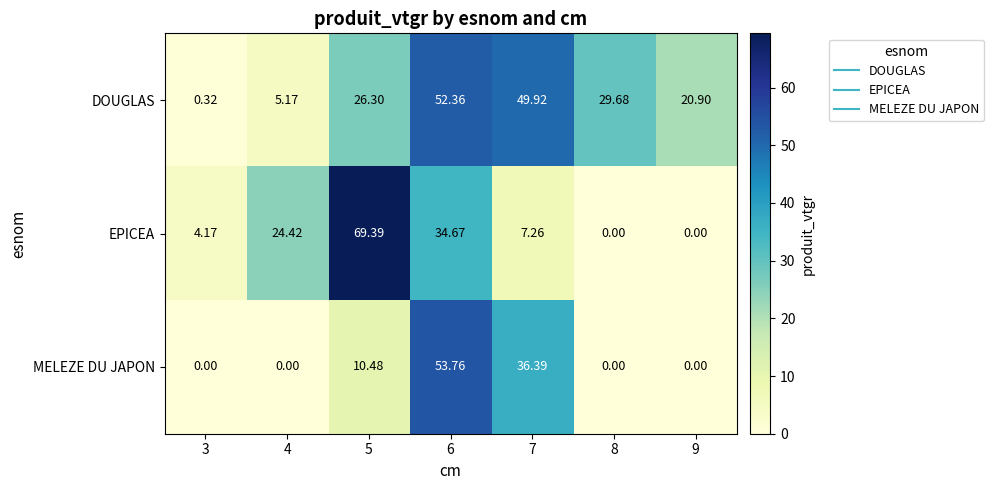

At which category is the sum across all series the highest?

6